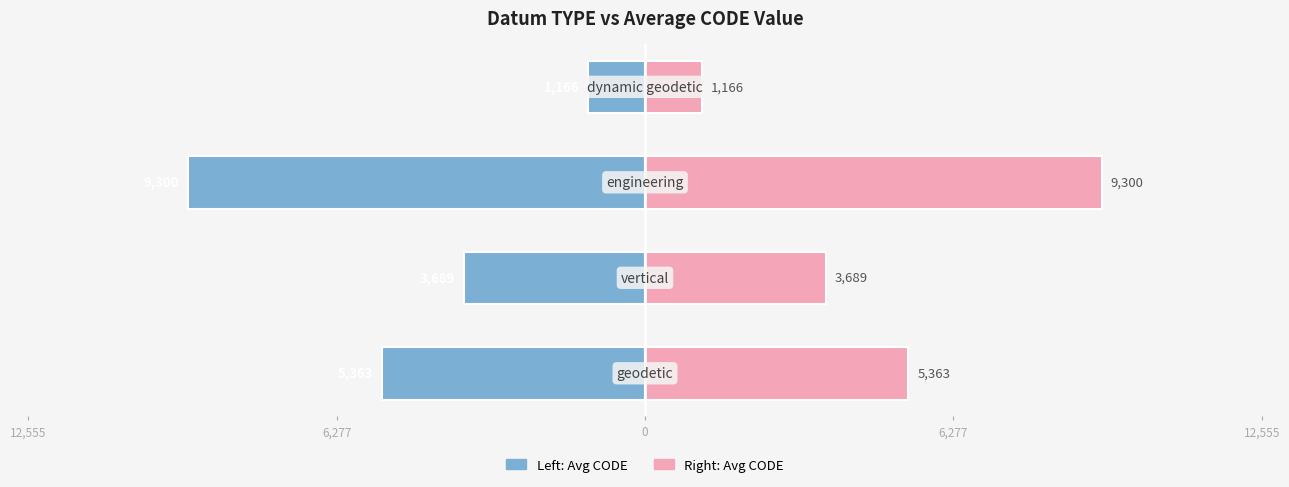

The Average CODE (right side) series shows 12112 at 0. True or false?

False